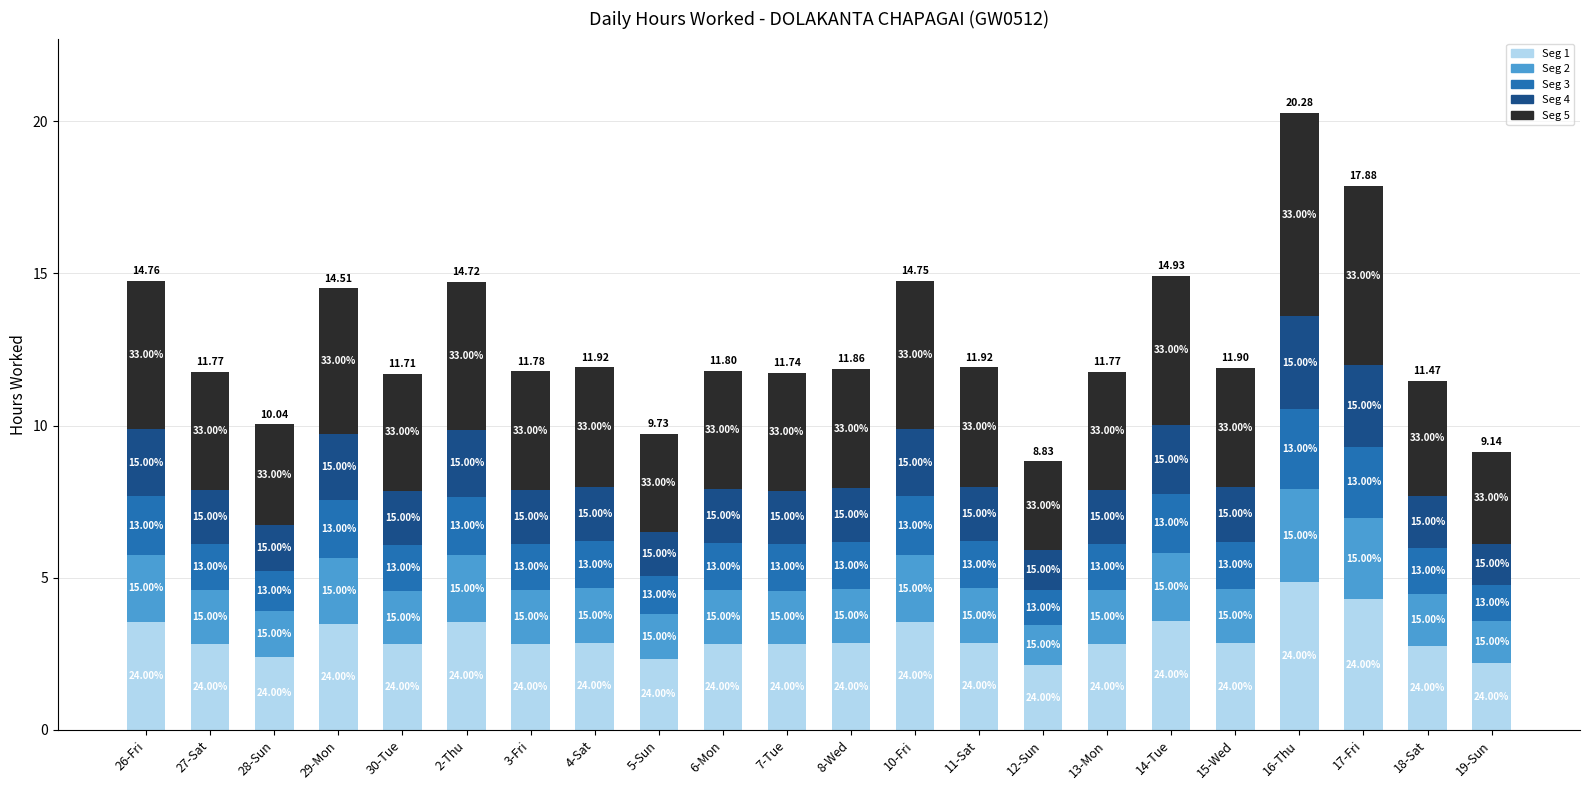

What is the difference between the second highest and minimum values in the Seg 3 series?

1.2